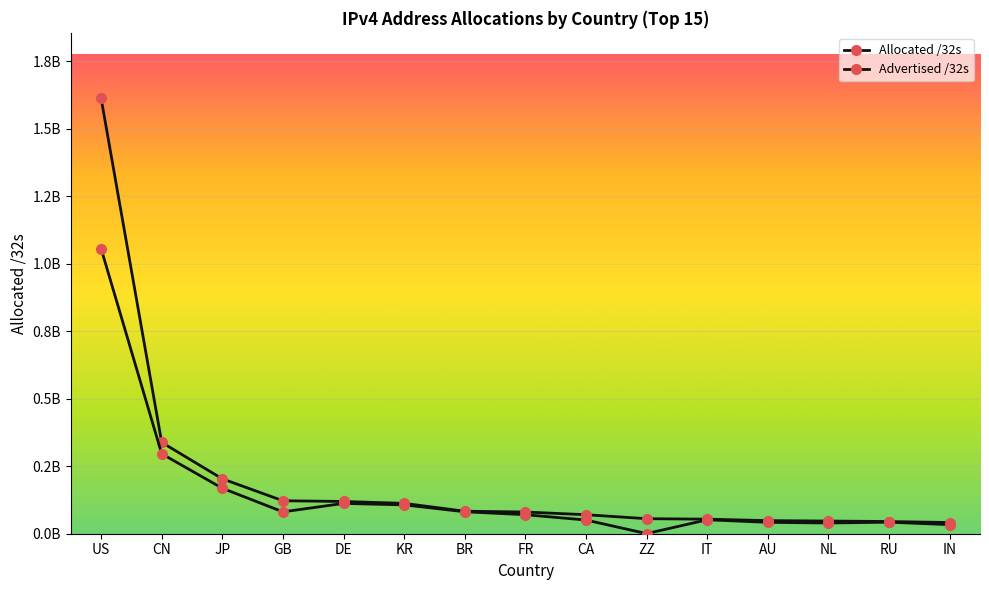

Is this an area chart (filled region under the line)?

No